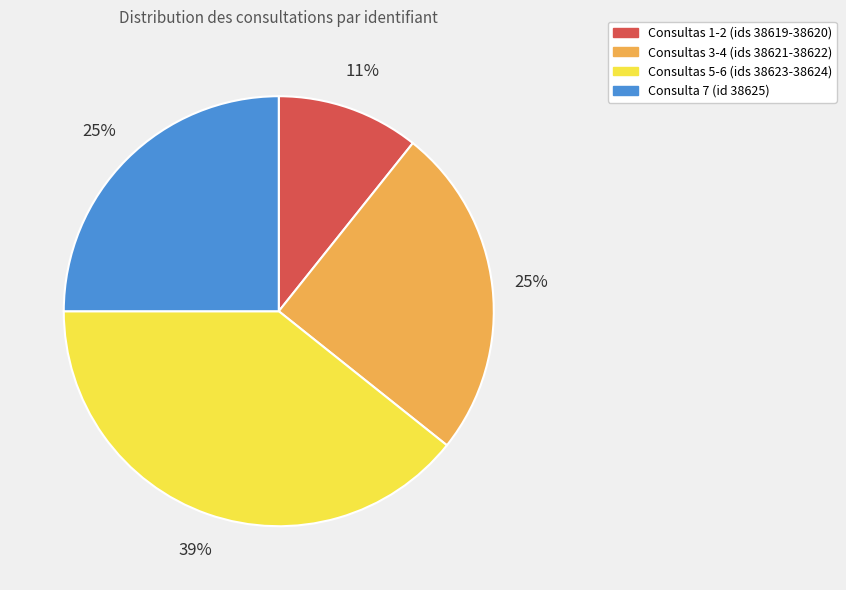

To the nearest percent, what percentage of the pie is Consultas 1-2 (ids 38619-38620)?

11%